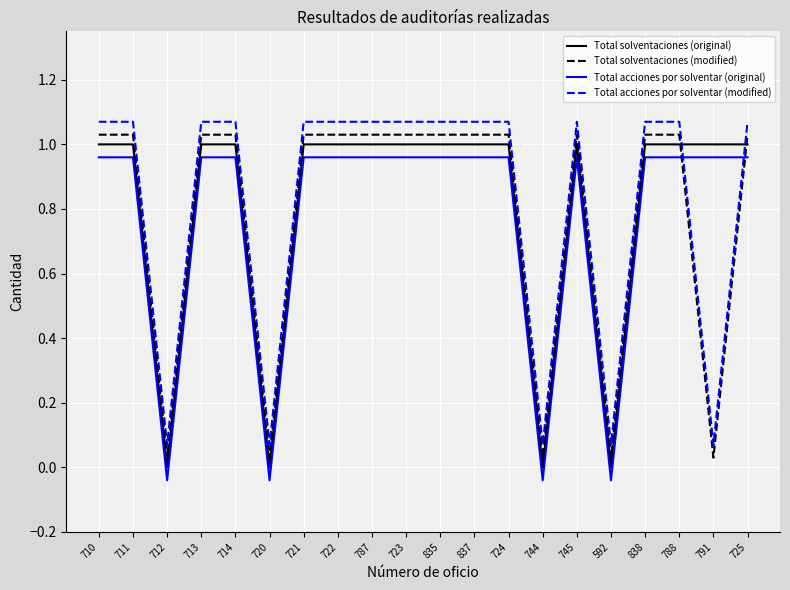

Is the value of Total acciones por solventar (original) at 713 greater than the value of Total solventaciones (modified) at 787?

No